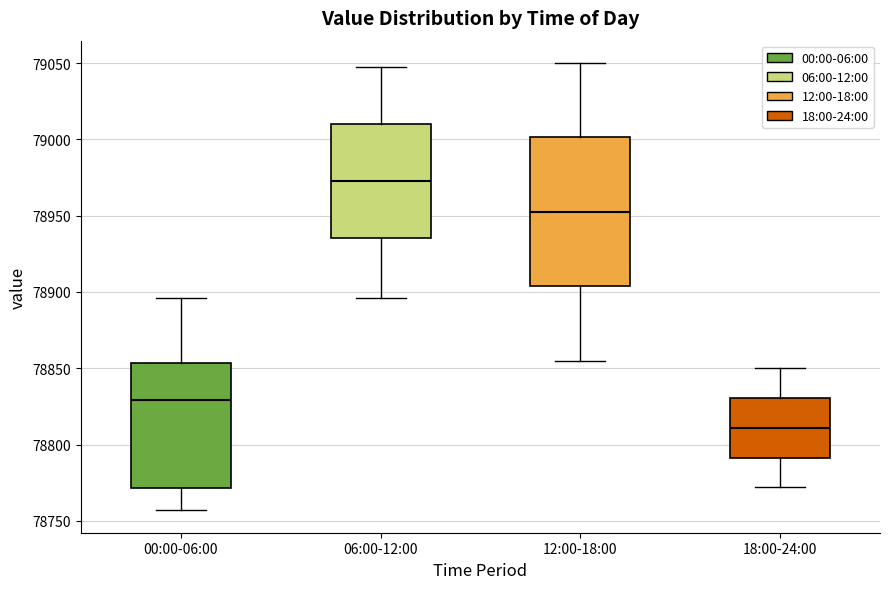

Where does the upper whisker of the box for 00:00-06:00 end on the y-axis? The values are not printed on the chart, so give them approximately, as read against the axis.

78895